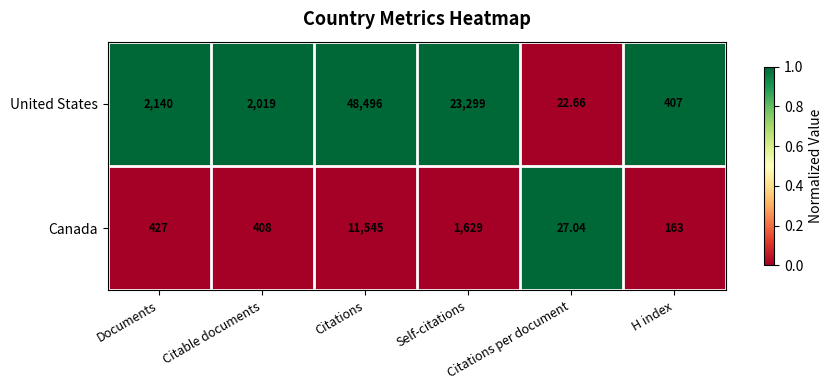

How many categories are shown in the chart?

6